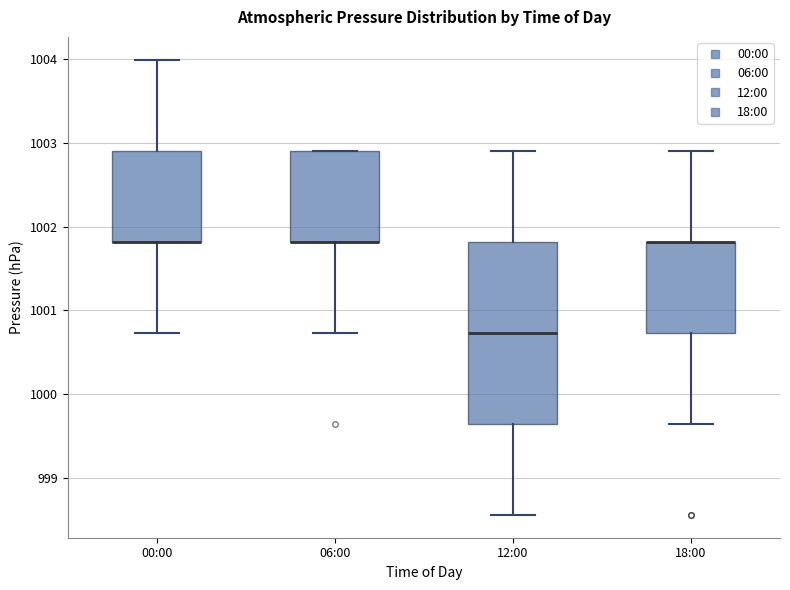

Reading left to right, read every box against the y-axis: the position of its median line, the range the box covers, and the ends of its whiskers. The values are not printed on the chart, so give them approximately, as read against the axis.

00:00: median 1001.8 (drawn on the box's lower edge), box 1001.8 to 1002.9, whiskers 1000.7 to 1004.0
06:00: median 1001.8 (drawn on the box's lower edge), box 1001.8 to 1002.9, whiskers 1000.7 to 1002.9
12:00: median 1000.7, box 999.7 to 1001.8, whiskers 998.6 to 1002.9
18:00: median 1001.8 (drawn on the box's upper edge), box 1000.7 to 1001.8, whiskers 999.7 to 1002.9